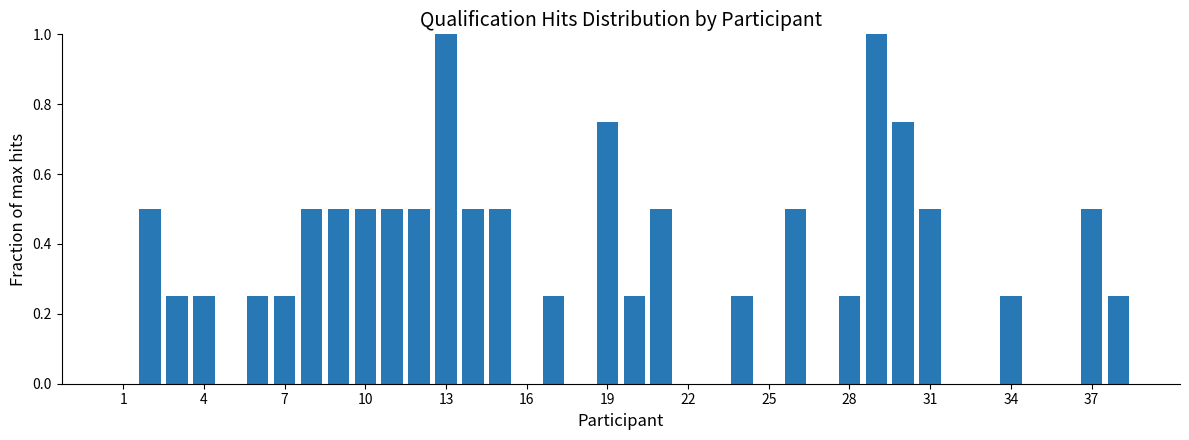

What is the sum of all values?

12.0